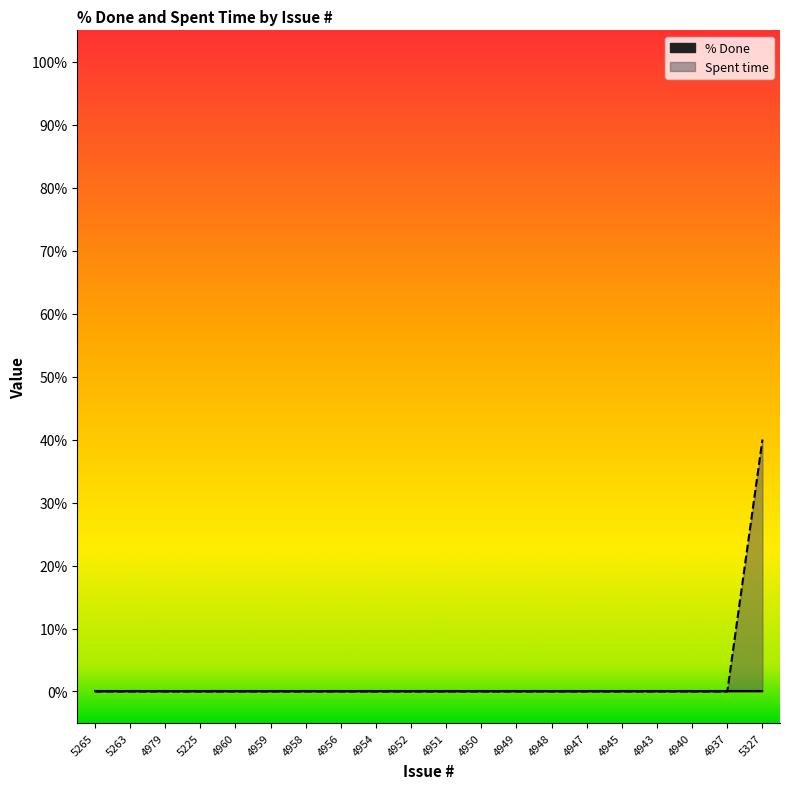

The value at 4947 is 0. True or false?

True